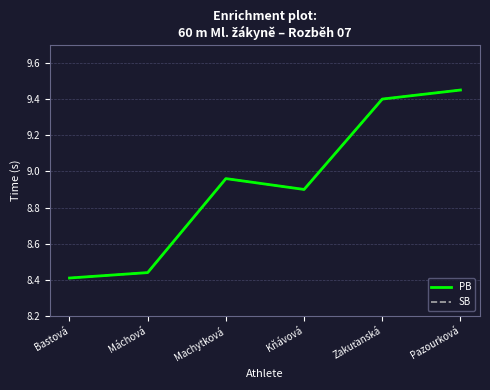

True or false: SB and PB intersect in this chart.

False